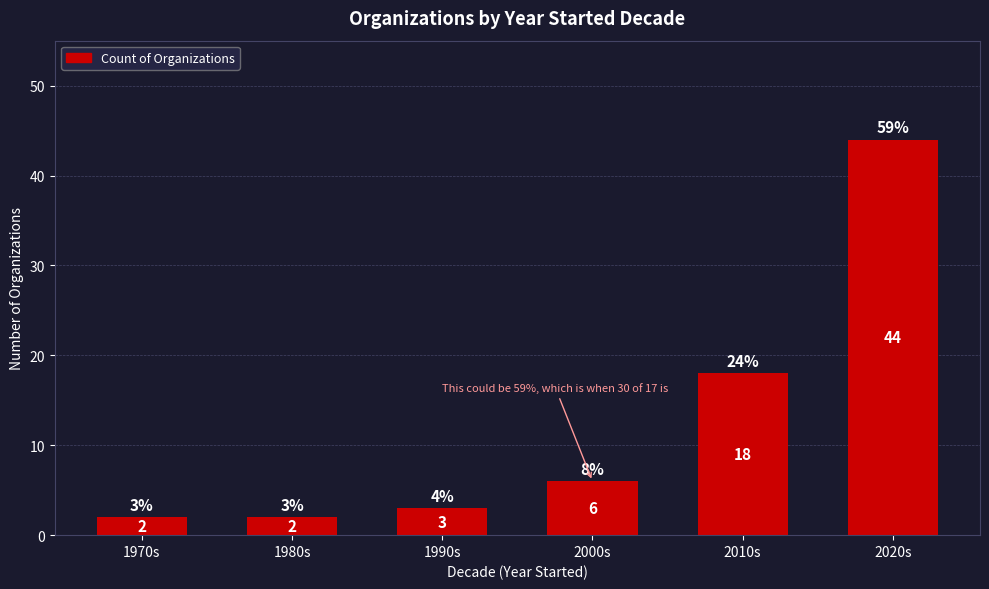

What is the maximum value shown in the chart?

44